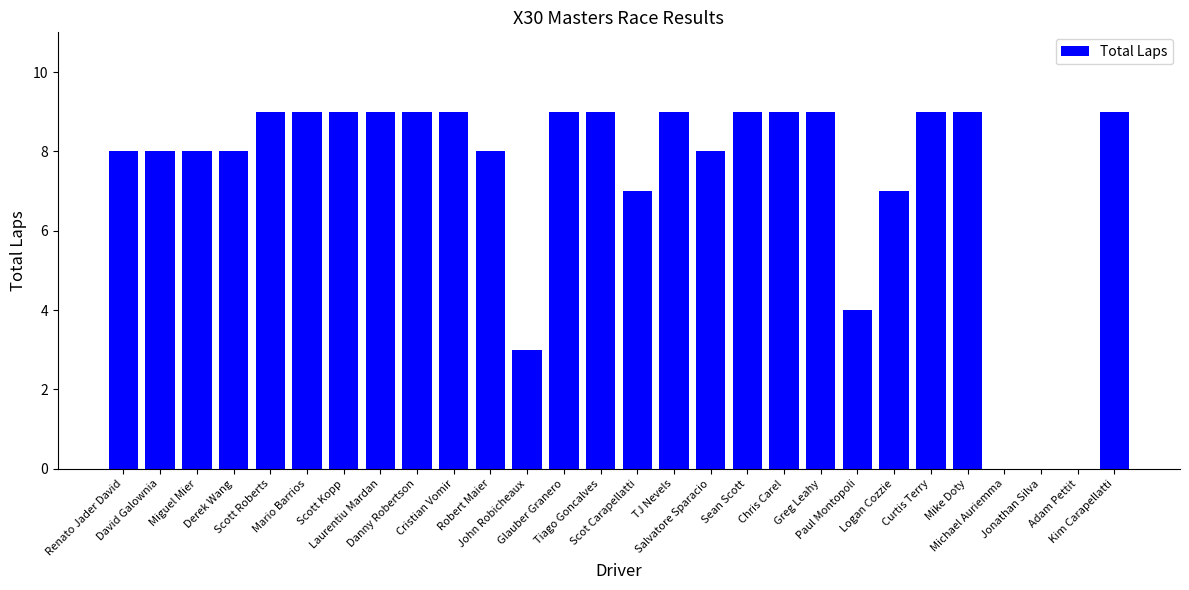

What is the maximum value shown in the chart?

9